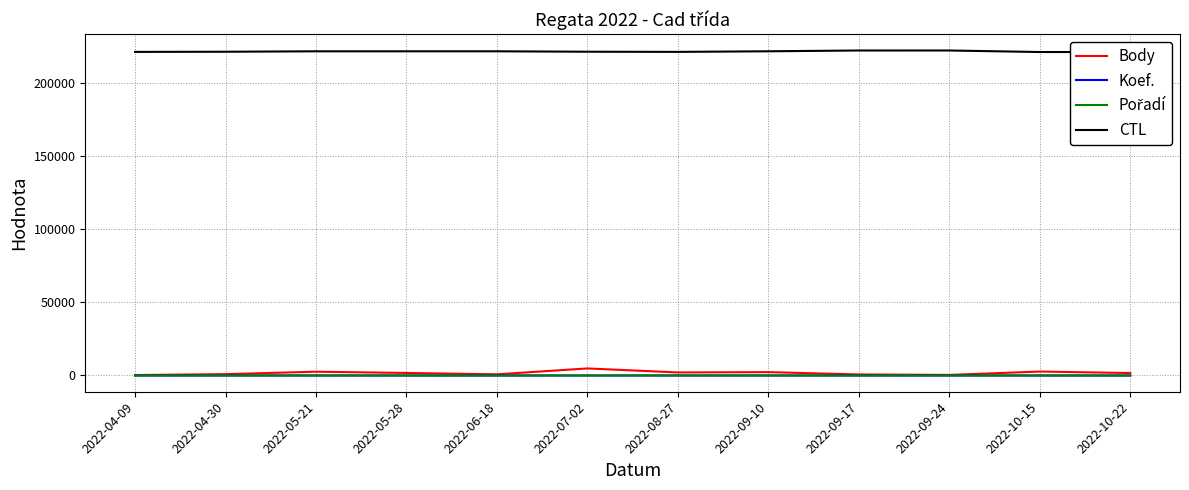

How many series are shown in this chart?

4